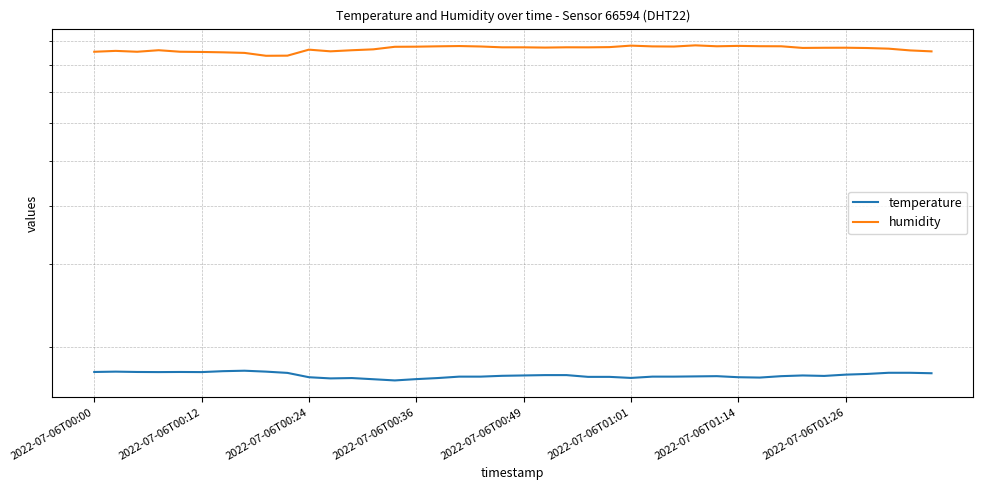

True or false: humidity and temperature cross at least once.

False